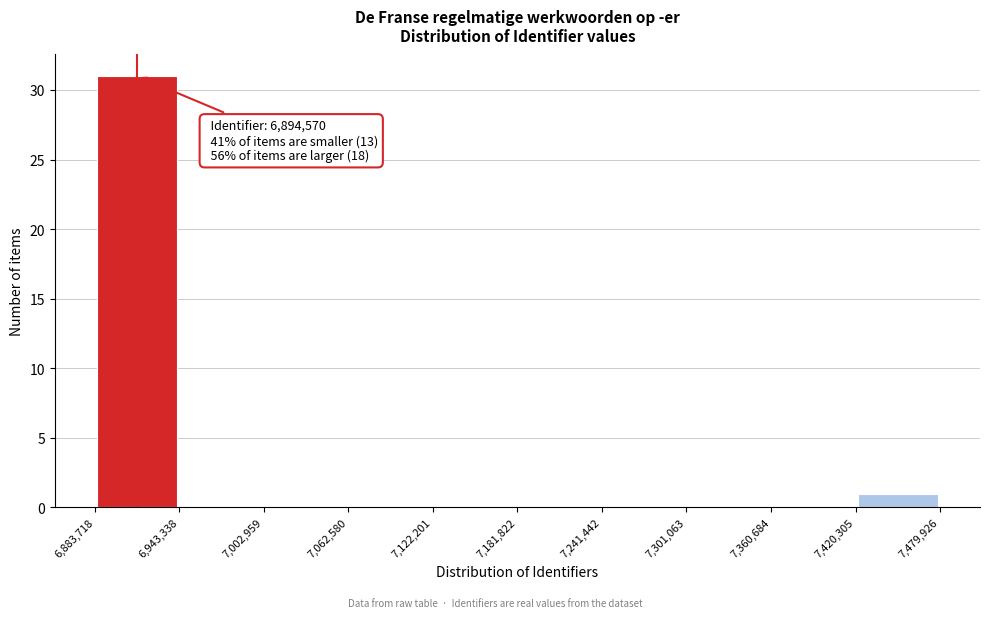

Which range on the x-axis has the tallest bar?

6,883,718 to 6,943,338